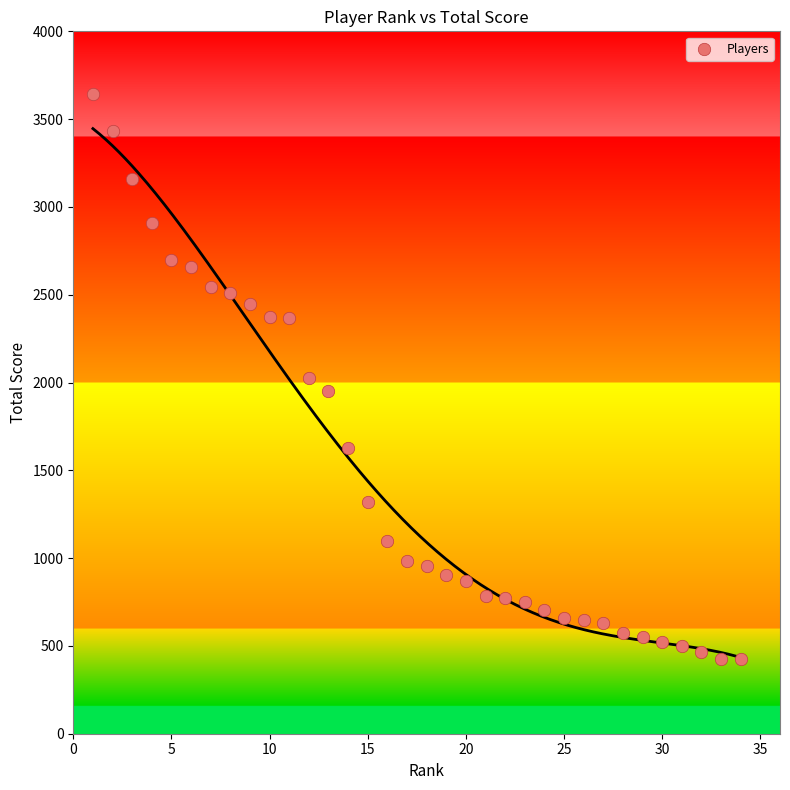

What is the range of Y values (max minus min)?

3220